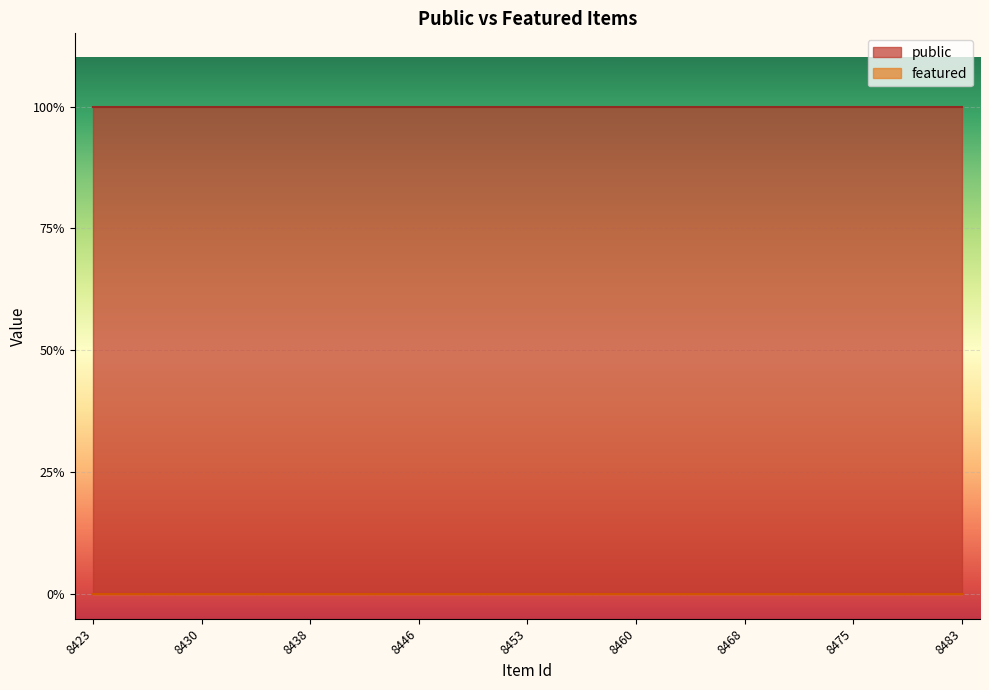

List the series in order of their peak value, highest first.

public, featured